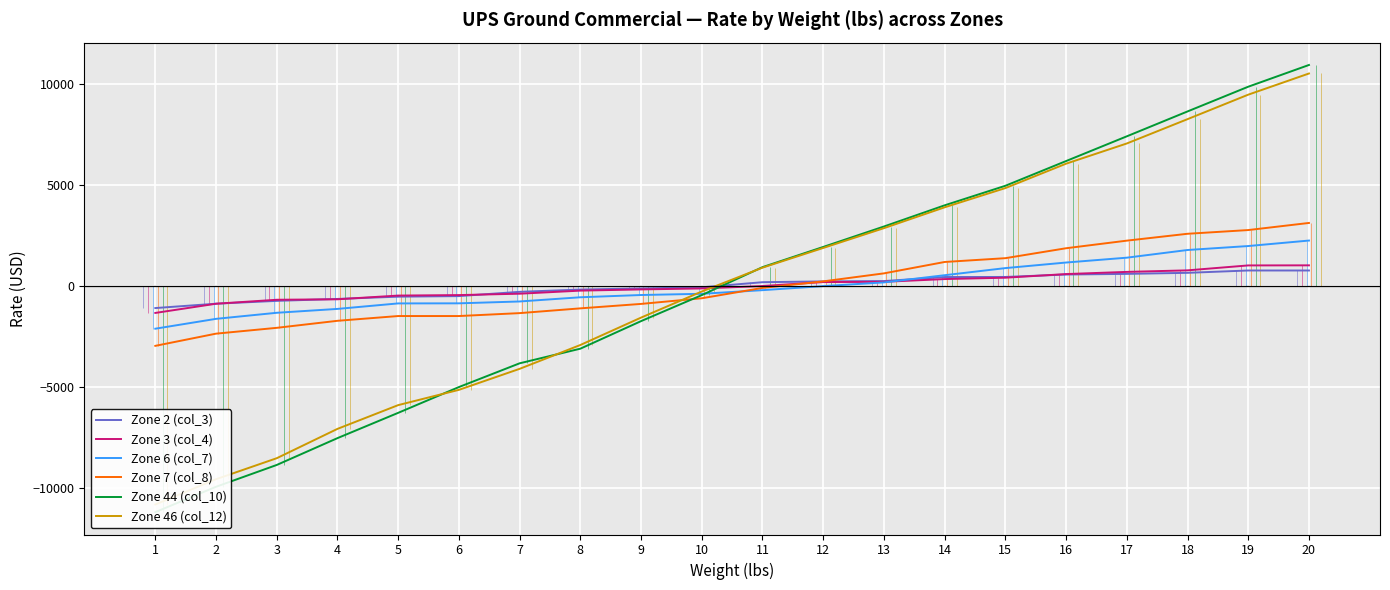

How many values in the Zone 2 (col_3) series exceed 193?

10